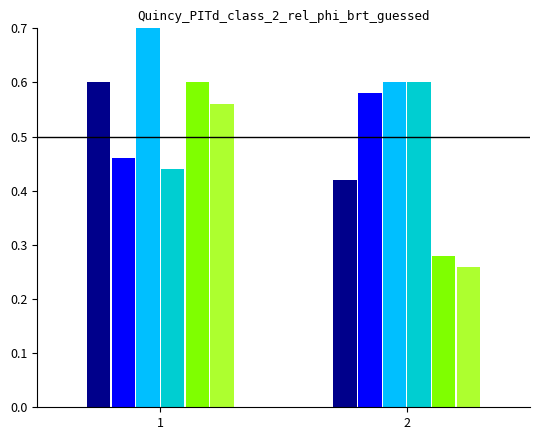

Count the col_9 values in the range 0 to 1.

2